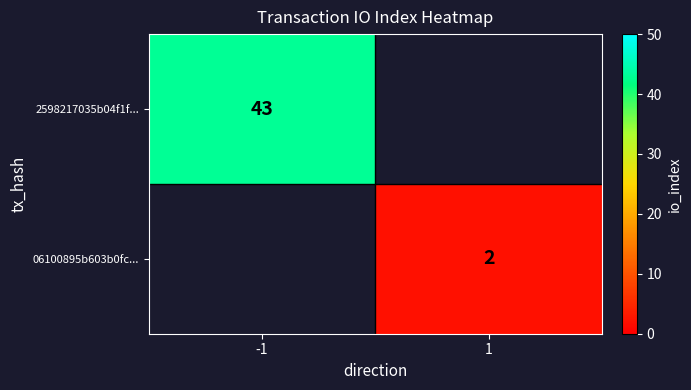

True or false: 2598217035b04f1f... has a value of 43 at -1.

True